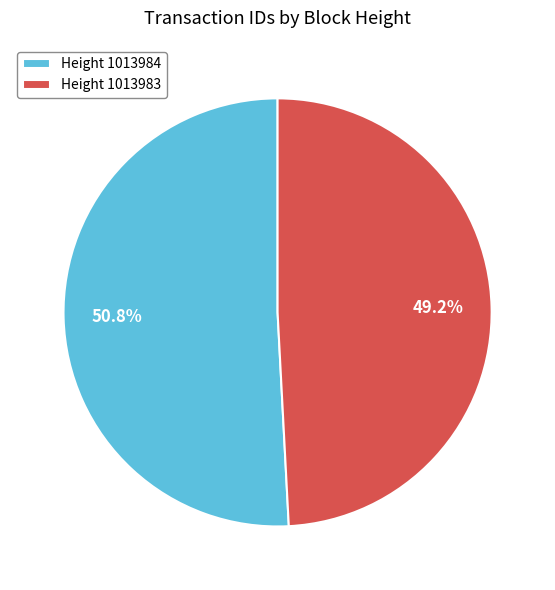

Between Height 1013983 and Height 1013984, which is larger?

Height 1013984